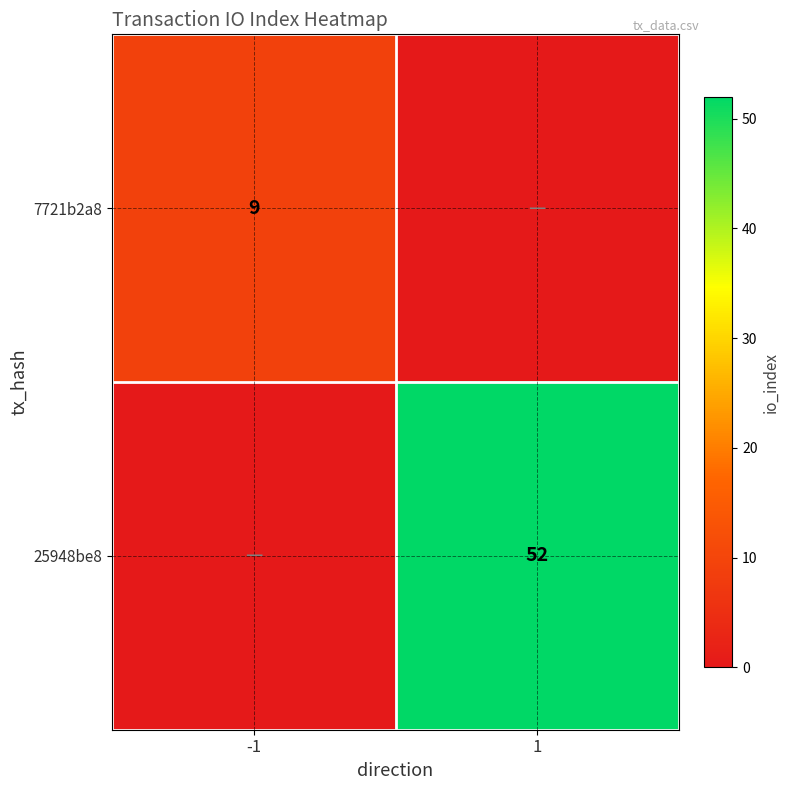

What is the difference between the highest and lowest values at -1?

9